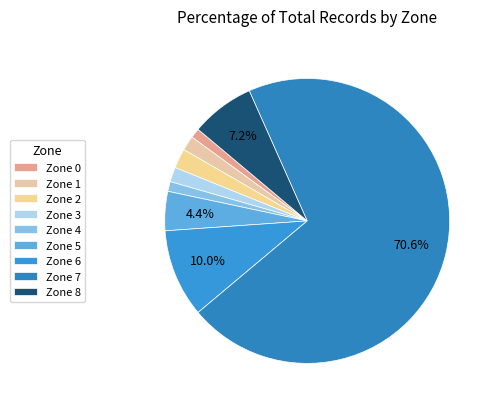

Do Zone 3 and Zone 7 together represent more than half of the pie?

Yes